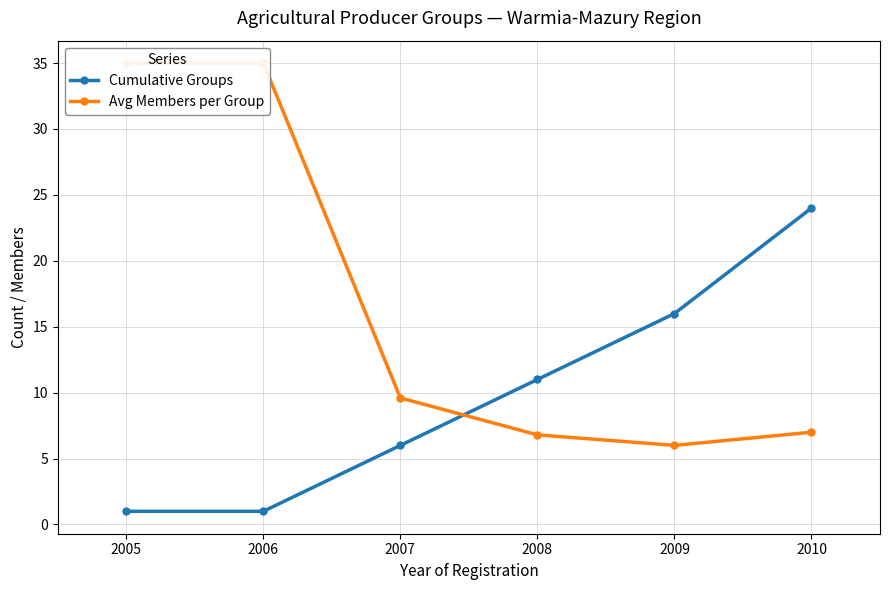

Is it true that Avg Members per Group equals 12.6 at 2010?

False